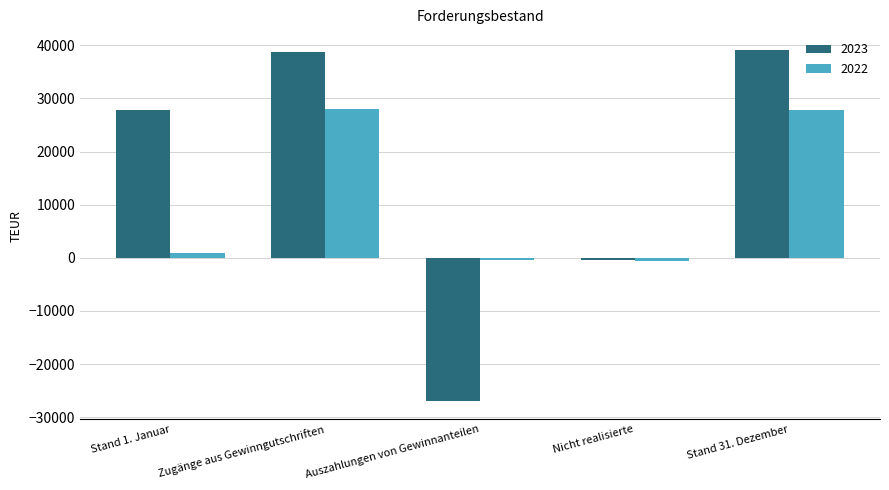

What is the average value of the 2022 series?

11135